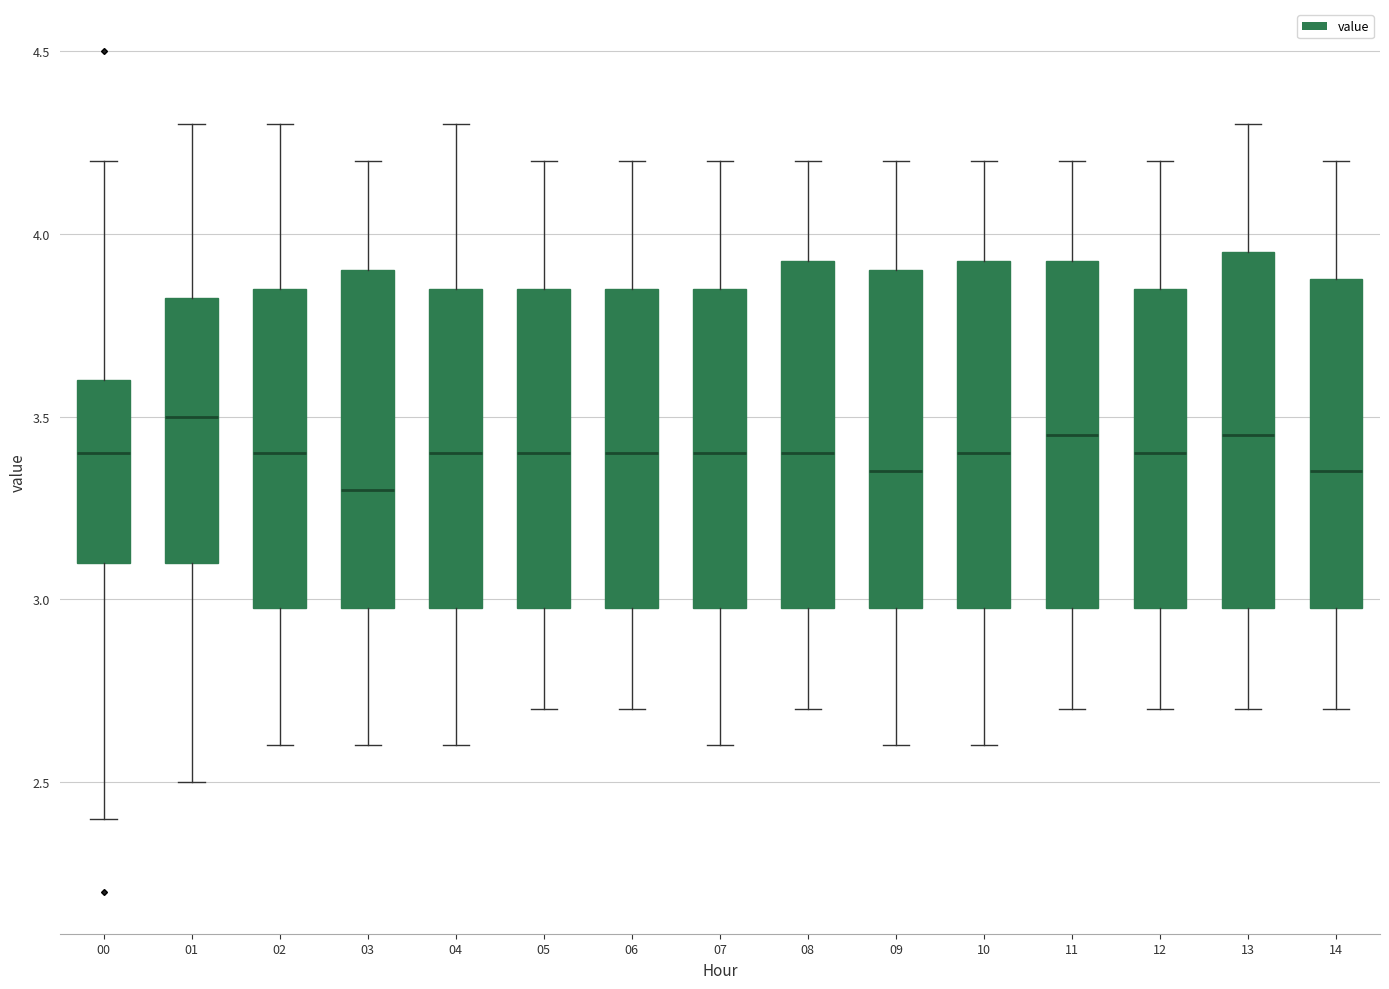

Reading left to right, read every box against the y-axis: the position of its median line, the range the box covers, and the ends of its whiskers. The values are not printed on the chart, so give them approximately, as read against the axis.

00: median 3.40, box 3.10 to 3.60, whiskers 2.40 to 4.20
01: median 3.50, box 3.10 to 3.85, whiskers 2.50 to 4.30
02: median 3.40, box 3.00 to 3.85, whiskers 2.60 to 4.30
03: median 3.30, box 3.00 to 3.90, whiskers 2.60 to 4.20
04: median 3.40, box 3.00 to 3.85, whiskers 2.60 to 4.30
05: median 3.40, box 3.00 to 3.85, whiskers 2.70 to 4.20
06: median 3.40, box 3.00 to 3.85, whiskers 2.70 to 4.20
07: median 3.40, box 3.00 to 3.85, whiskers 2.60 to 4.20
08: median 3.40, box 3.00 to 3.95, whiskers 2.70 to 4.20
09: median 3.35, box 3.00 to 3.90, whiskers 2.60 to 4.20
10: median 3.40, box 3.00 to 3.95, whiskers 2.60 to 4.20
11: median 3.45, box 3.00 to 3.95, whiskers 2.70 to 4.20
12: median 3.40, box 3.00 to 3.85, whiskers 2.70 to 4.20
13: median 3.45, box 3.00 to 3.95, whiskers 2.70 to 4.30
14: median 3.35, box 3.00 to 3.90, whiskers 2.70 to 4.20